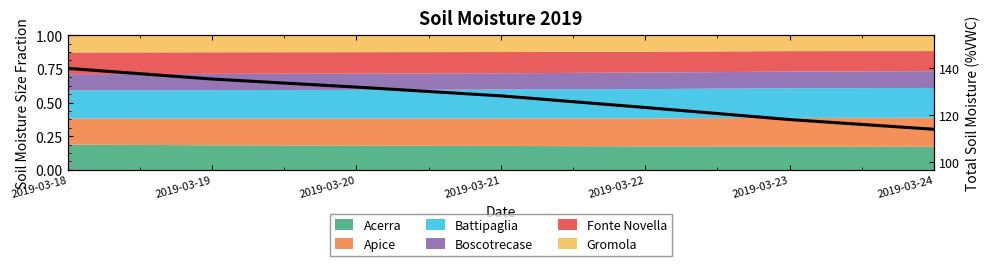

What is the average value?

127.2